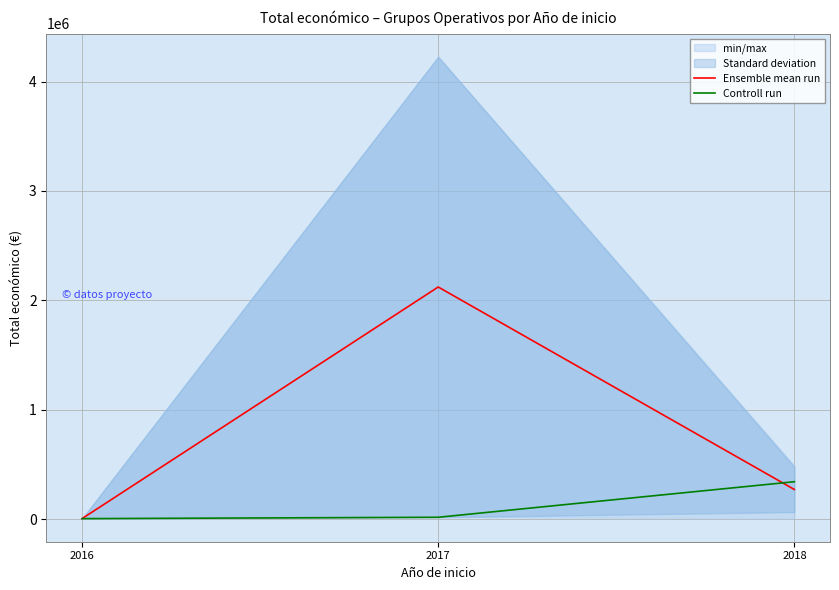

At 2017, list the series in order from largest to smallest.

Ensemble mean run, Controll run